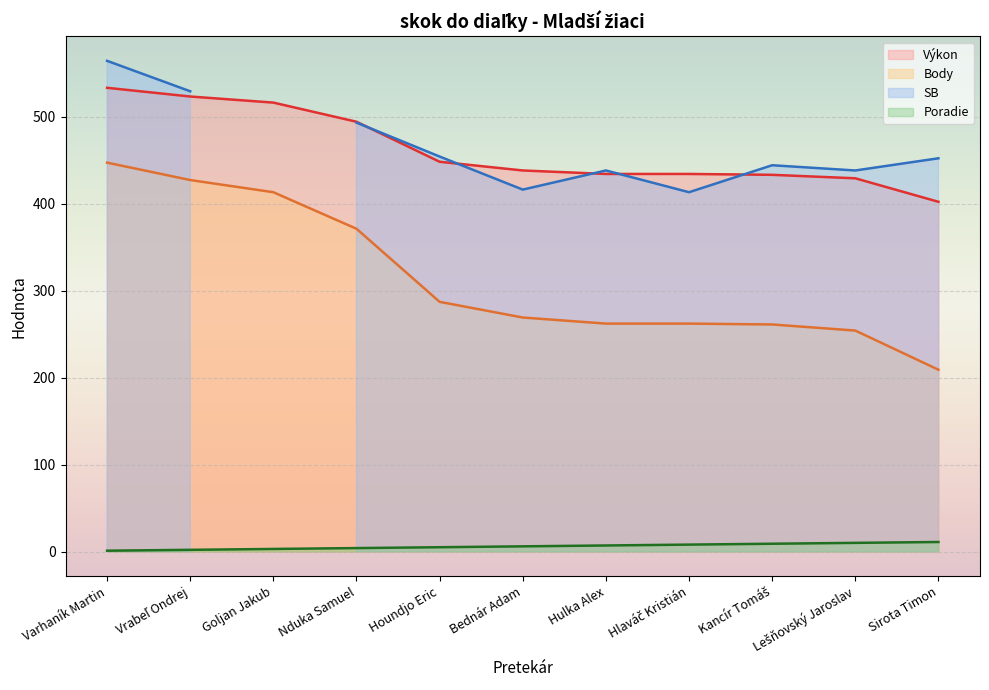

Does the chart display data point markers on the line(s)?

No